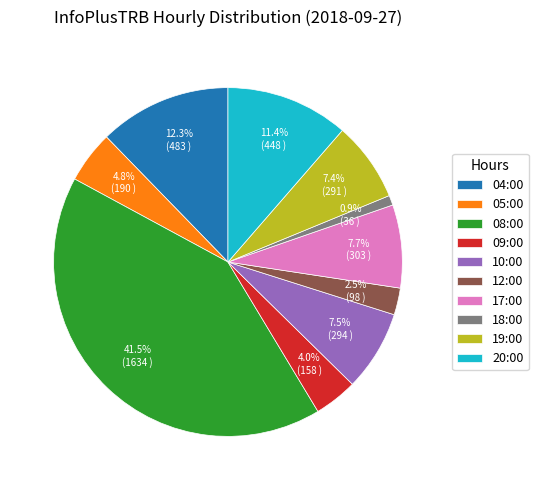

Is 04:00 the majority of the pie?

No